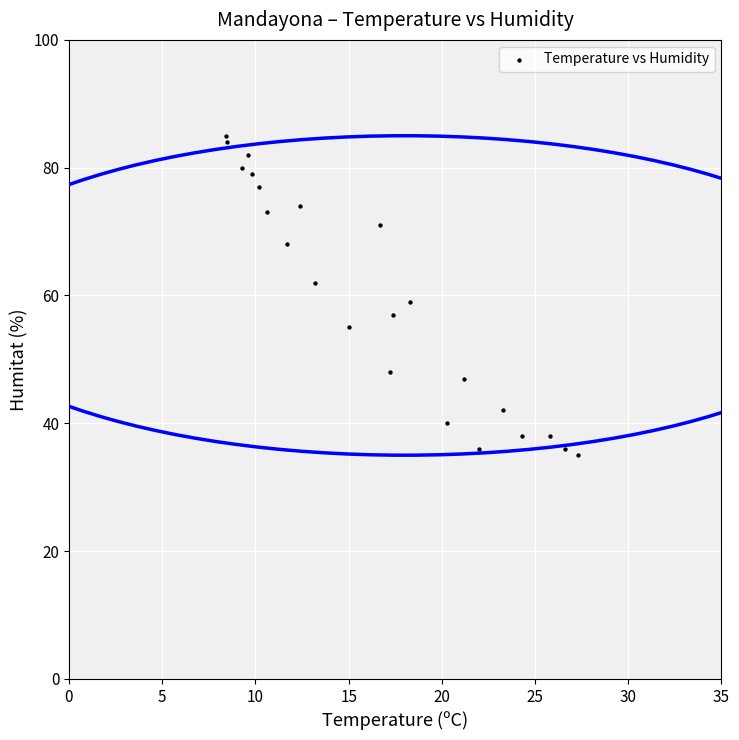

What is the range of Y values (max minus min)?

50